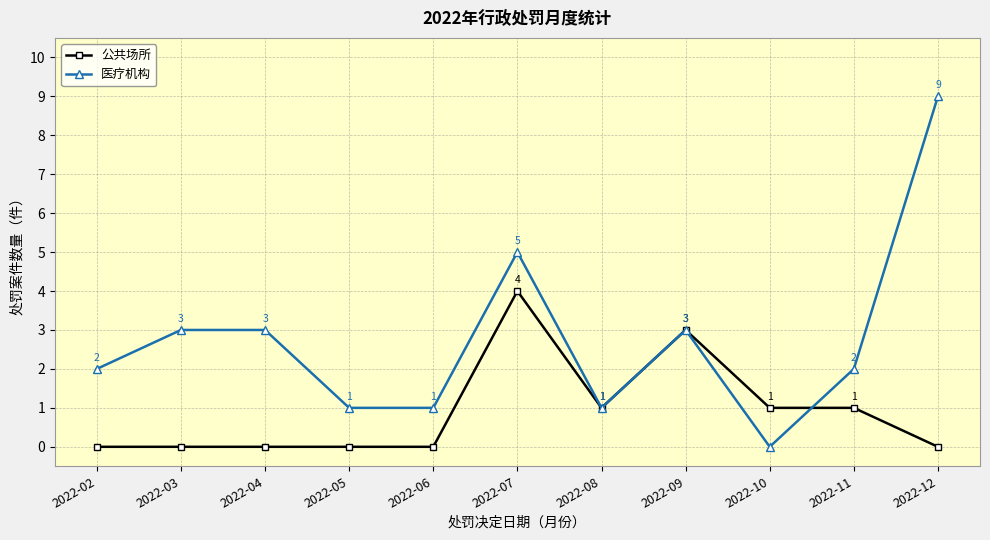

Where is the first local maximum for 公共场所?

2022-07